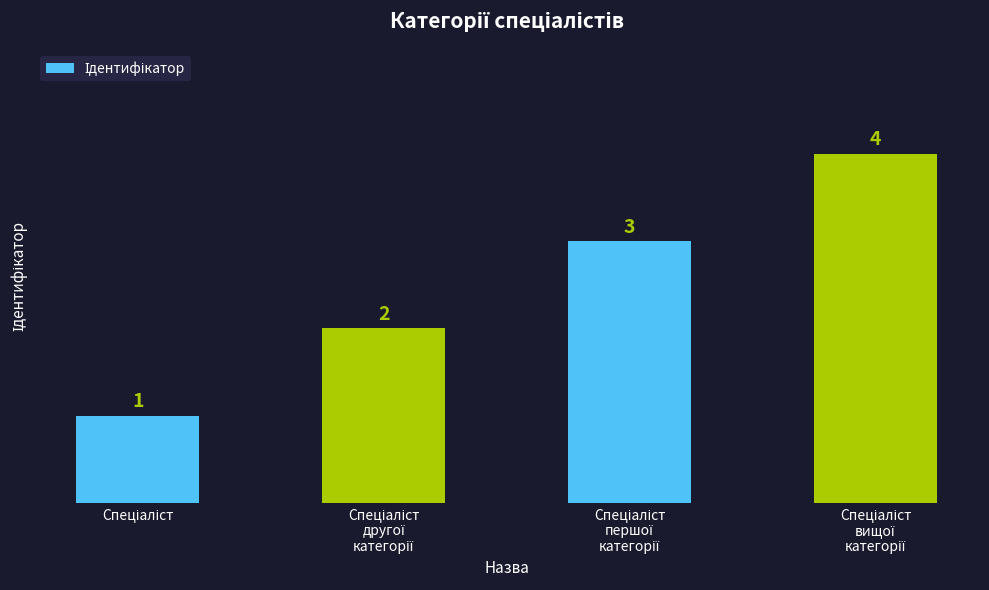

What is the value of the 2nd bar from the left?

2